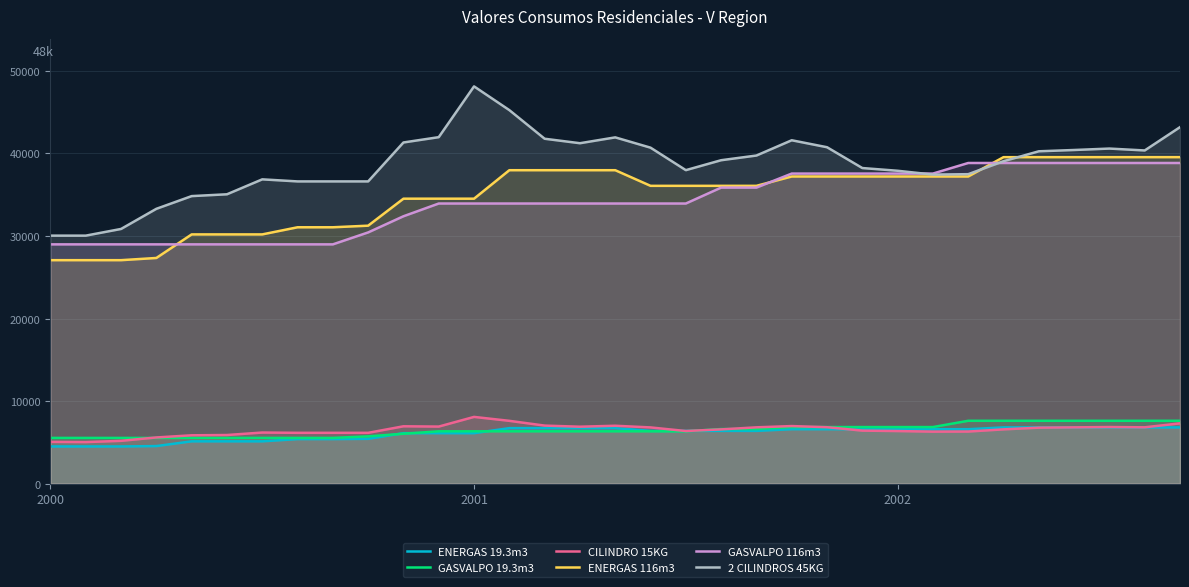

How many series are shown in this chart?

6